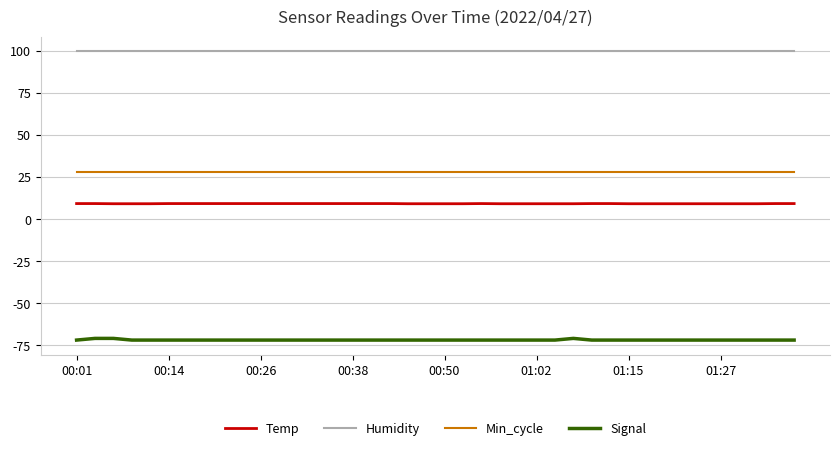

Which series has the largest total across all categories?

Humidity